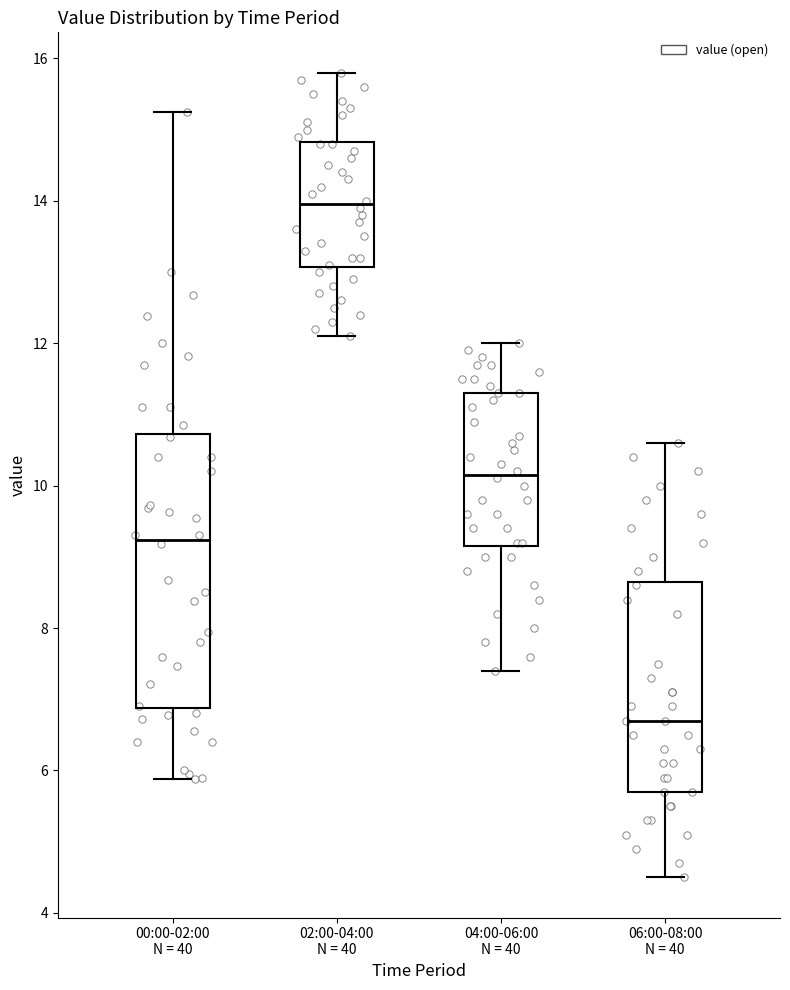

Reading left to right, read every box against the y-axis: the position of its median line, the range the box covers, and the ends of its whiskers. The values are not printed on the chart, so give them approximately, as read against the axis.

00:00-02:00 N = 40: median 9.2, box 6.8 to 10.8, whiskers 5.8 to 15.2
02:00-04:00 N = 40: median 14.0, box 13.0 to 14.8, whiskers 12.2 to 15.8
04:00-06:00 N = 40: median 10.2, box 9.2 to 11.4, whiskers 7.4 to 12.0
06:00-08:00 N = 40: median 6.8, box 5.8 to 8.6, whiskers 4.6 to 10.6